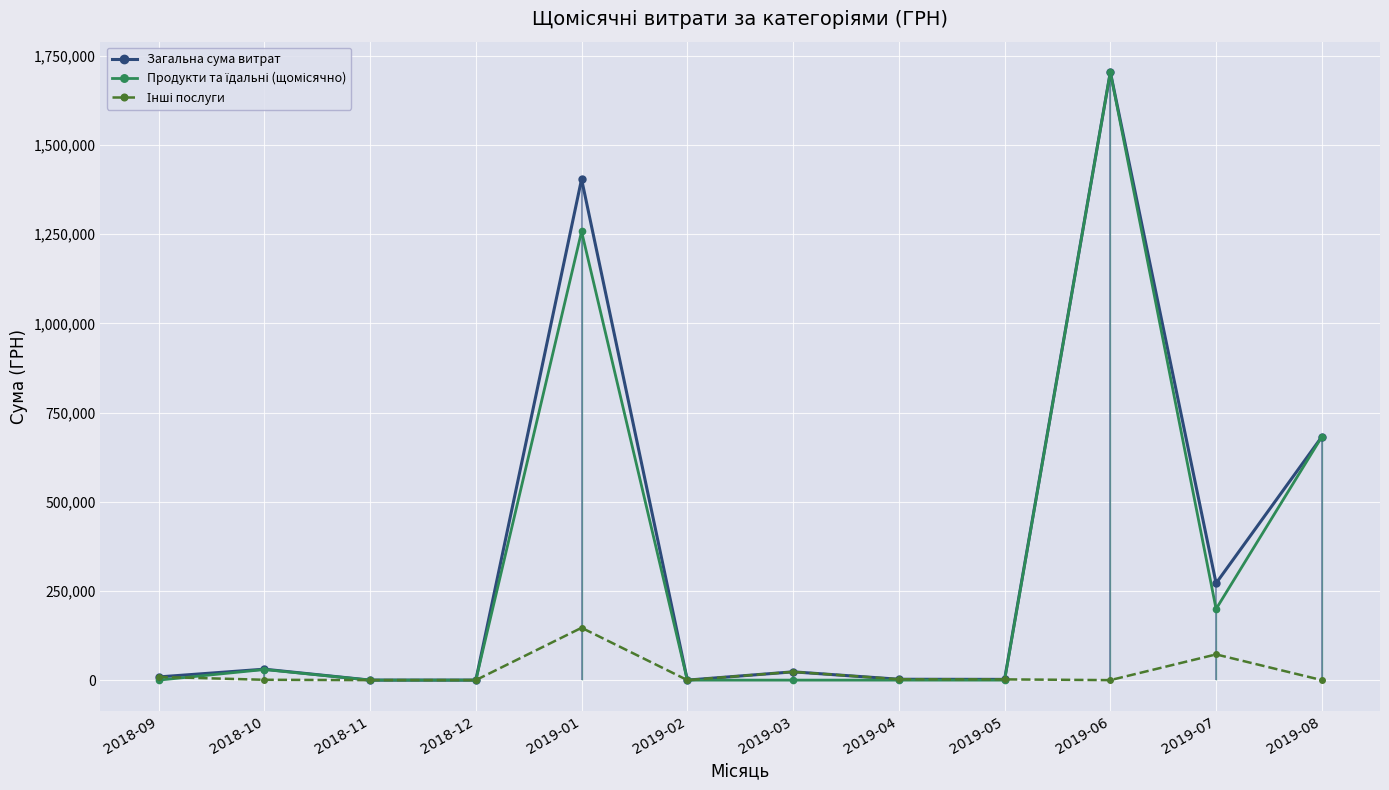

True or false: Продукти та їдальні (щомісячно) and Інші послуги intersect in this chart.

True